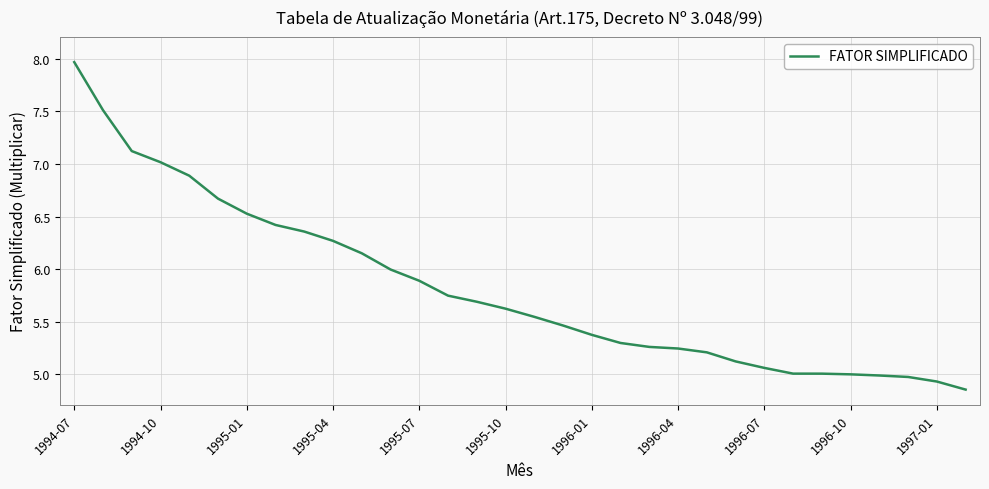

What is the difference between the maximum and minimum values?

3.1